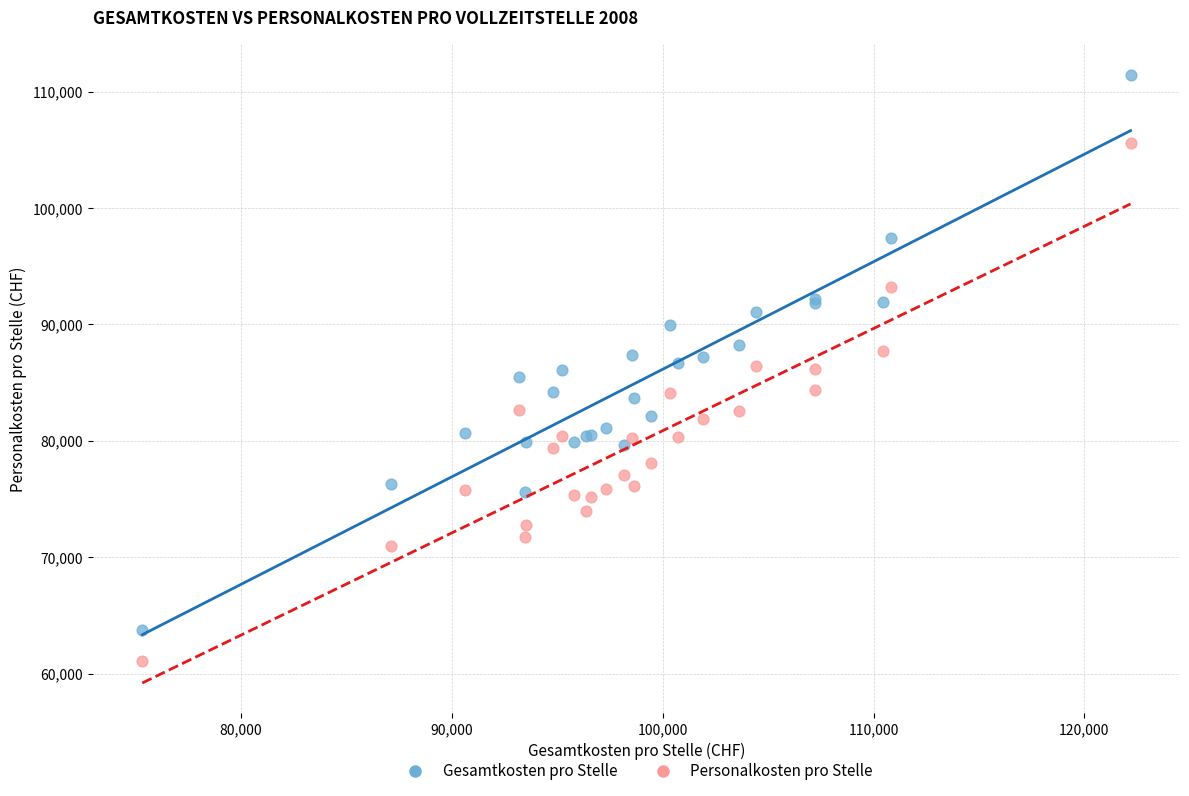

Which series contains the highest Y value?

Gesamtkosten pro Stelle